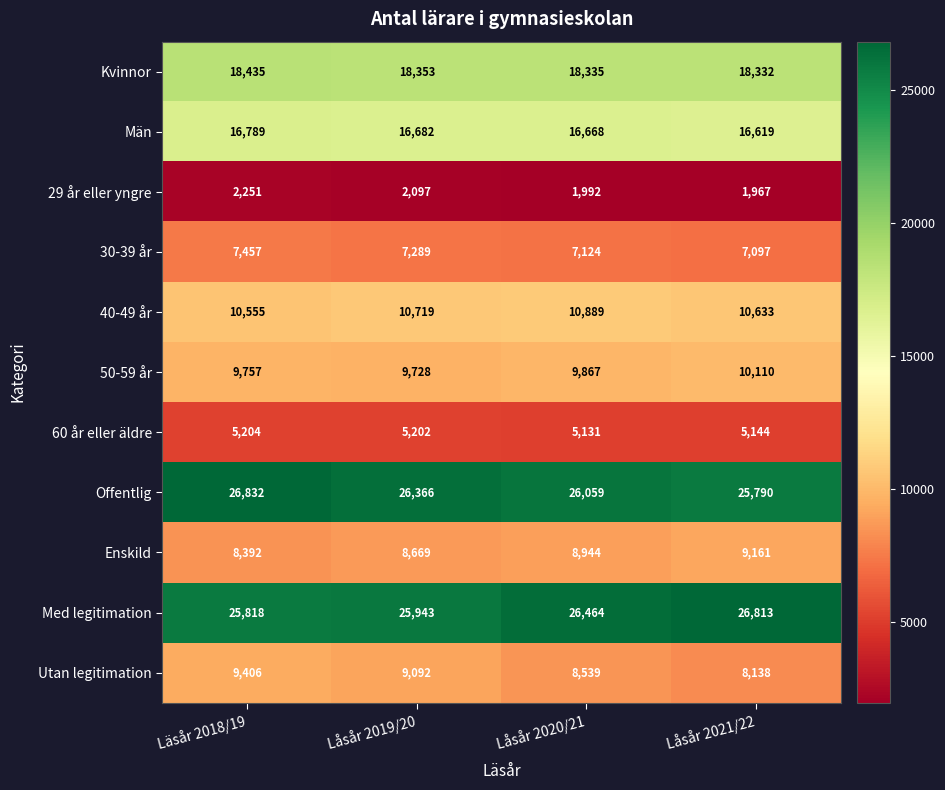

At how many categories does at least one series exceed 19424?

4